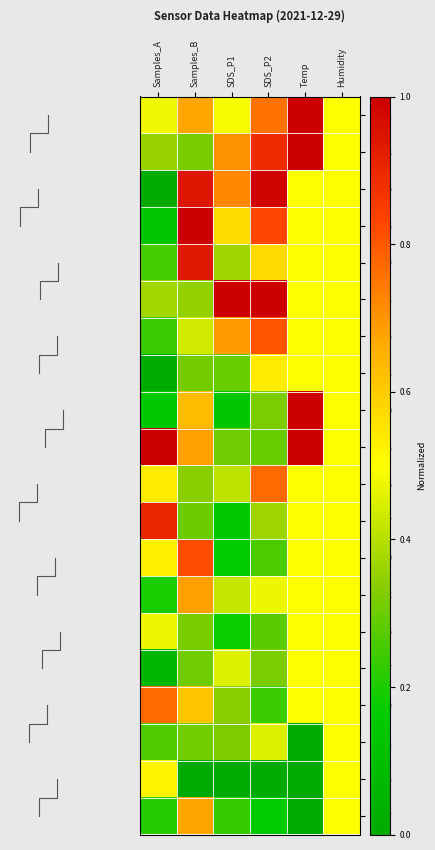

Between Samples_B and Humidity, which is larger?

Samples_B